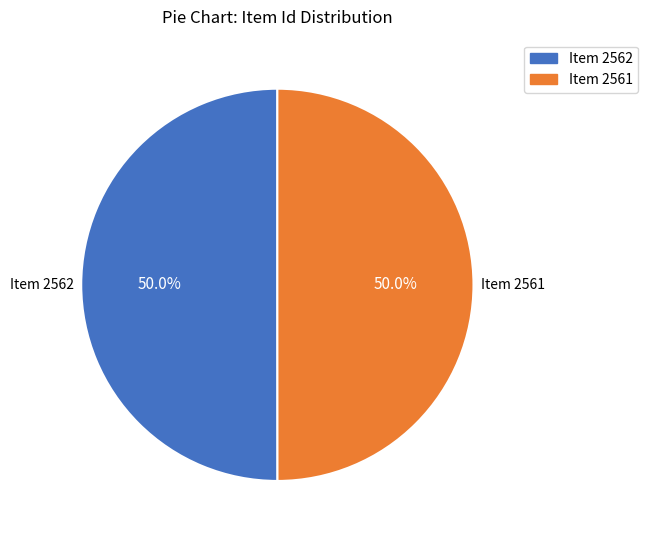

What is the total percentage of Item 2562 and Item 2561?

100.0%